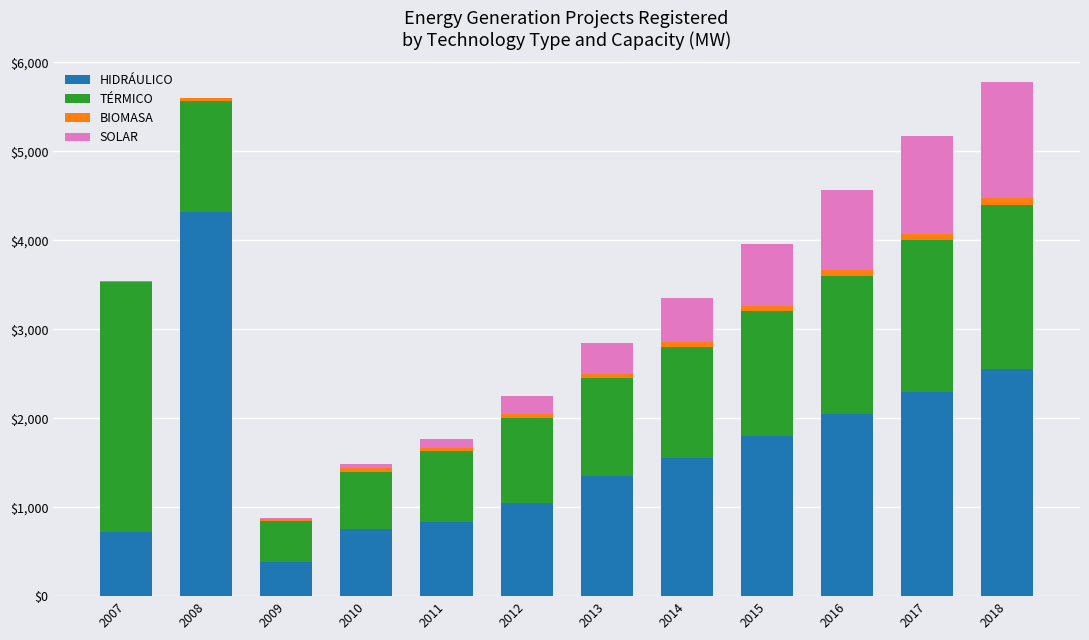

Is it true that HIDRÁULICO equals 2300.0 at 2017?

True